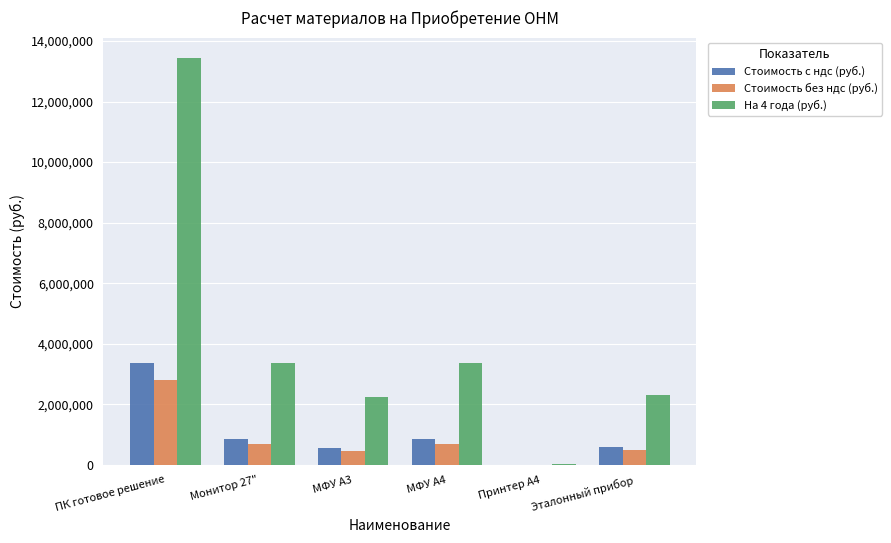

At which category does the chart reach its peak across all series?

ПК готовое решение